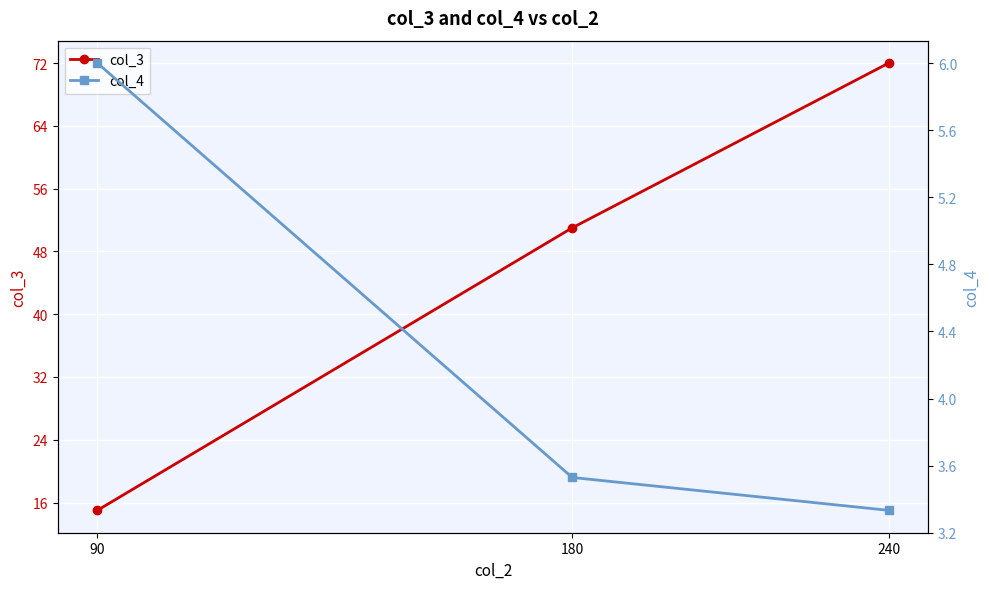

True or false: col_4 has a value of 0.8 at 180.

False